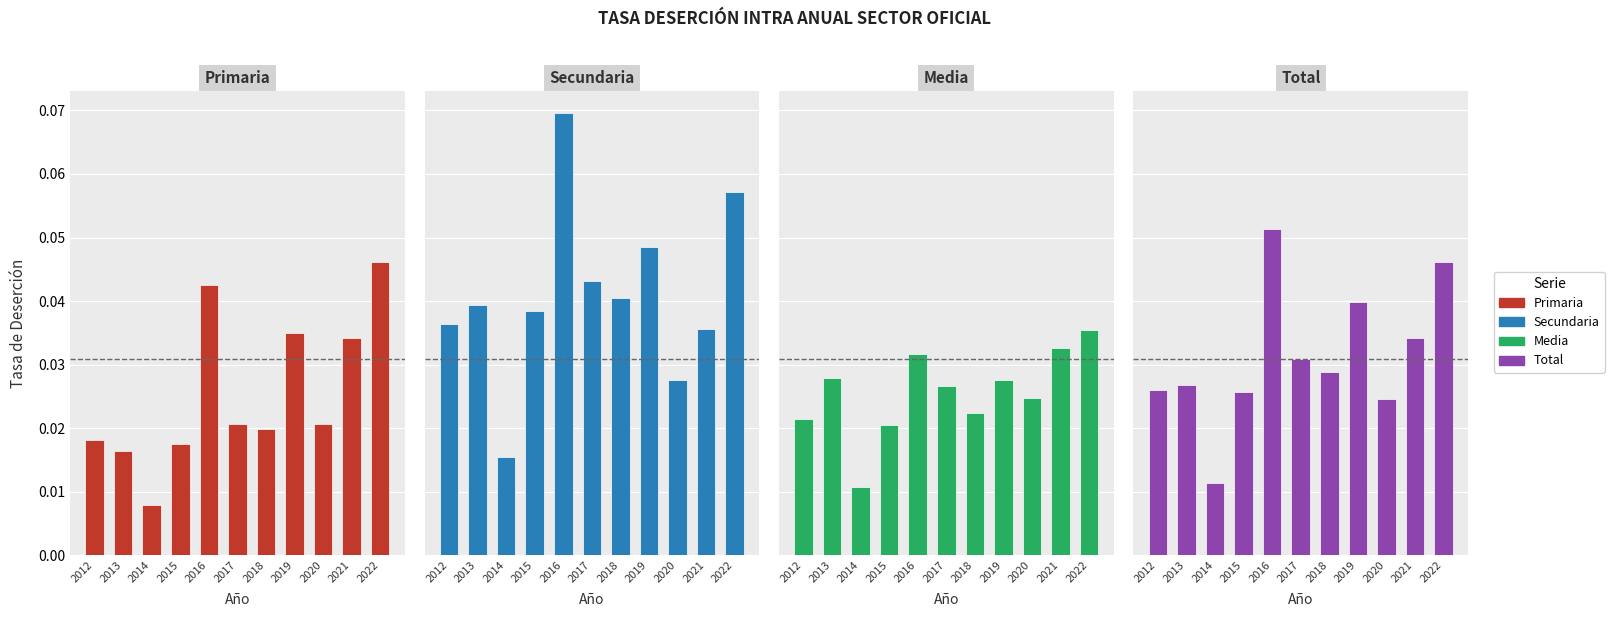

True or false: Secundaria has a value of 0.0 at 2015.

False